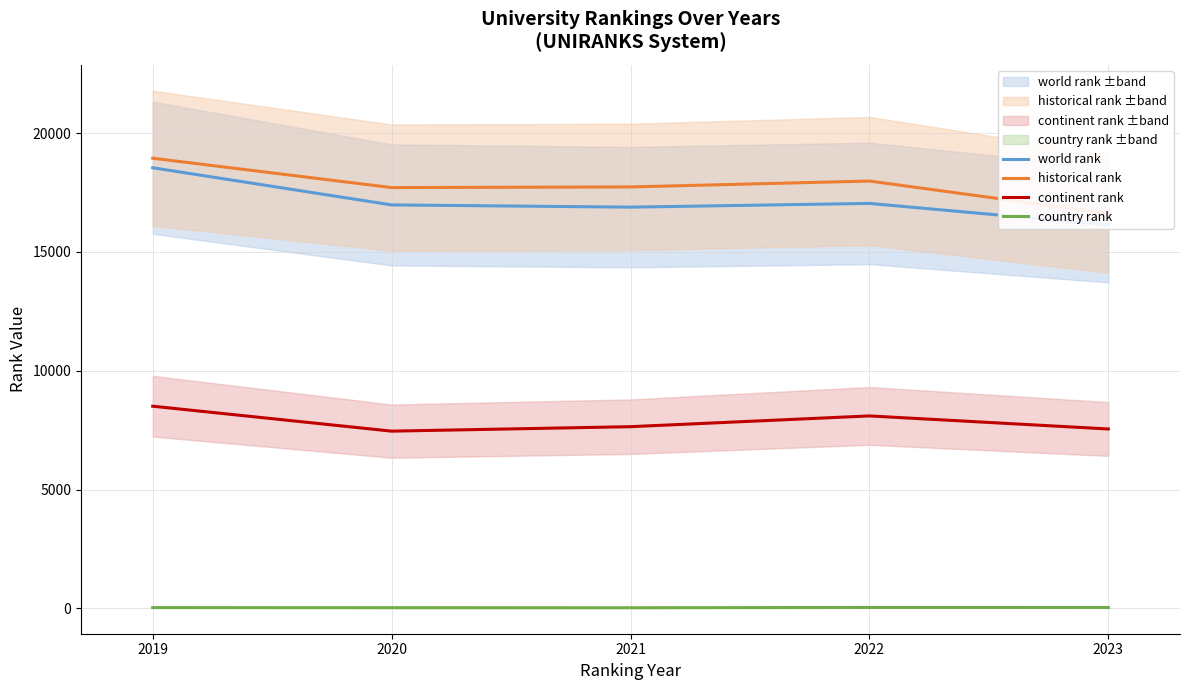

Rank the series by their maximum value, from lowest to highest.

country rank, continent rank, world rank, historical rank